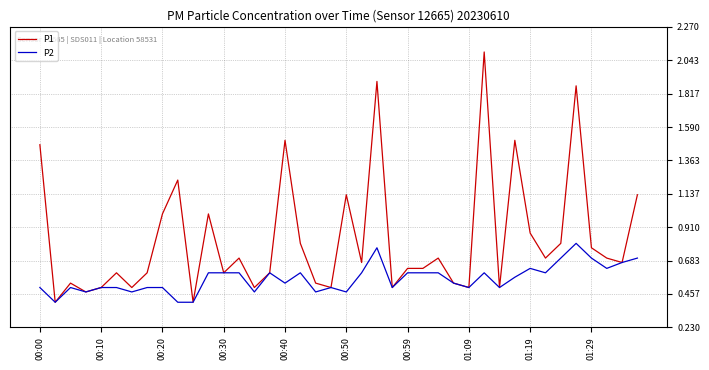

What are all the series names shown in the legend?

P1, P2